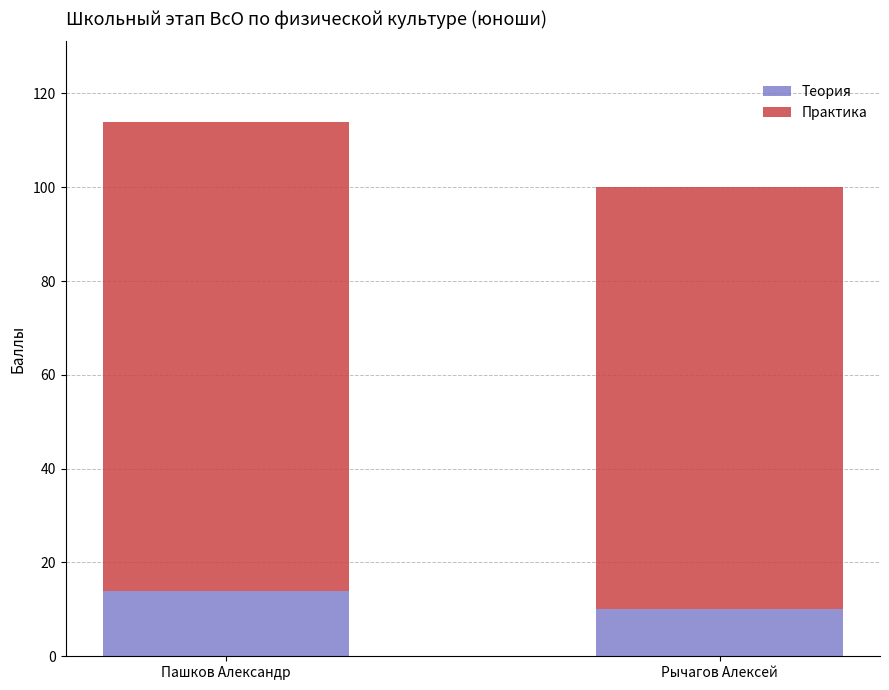

Reading left to right, what are the values for Теория?

14	10